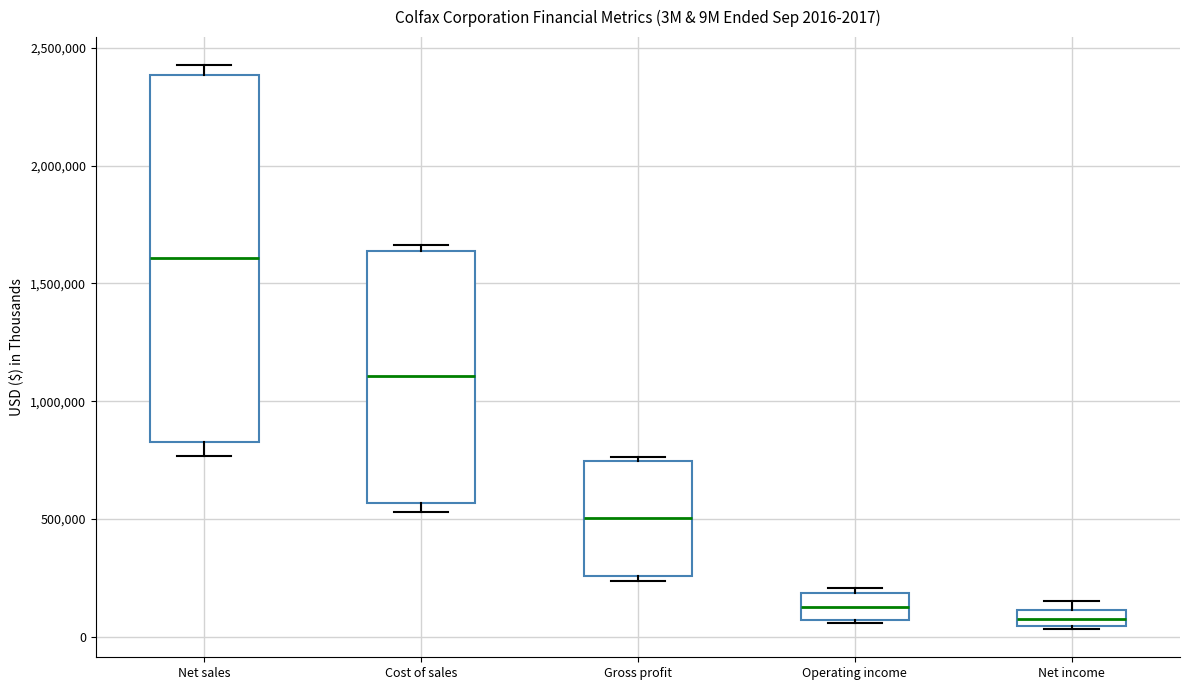

Which box is the tallest, from its lower edge to its upper edge?

Net sales